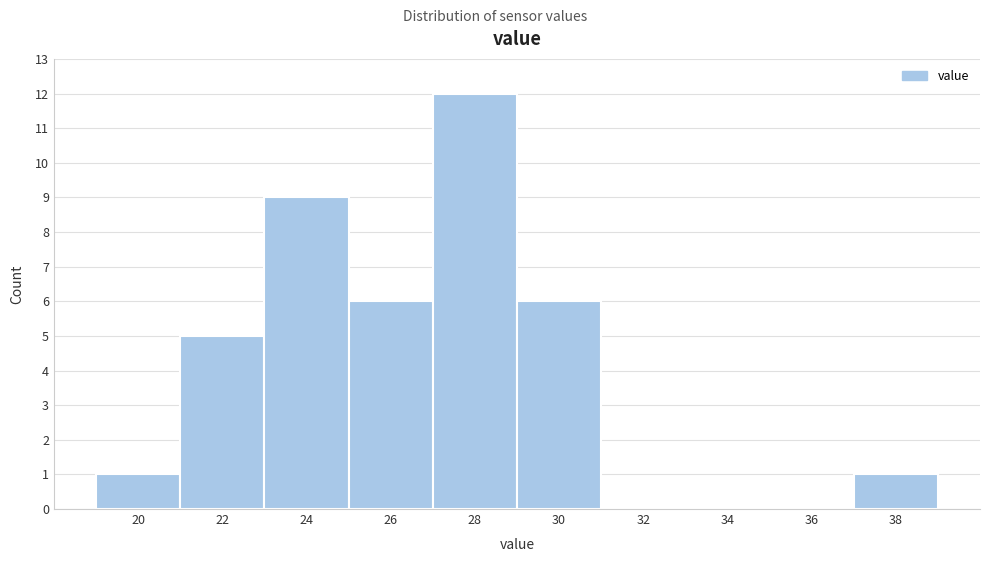

Reading left to right, extract all data points from this chart.

20=1	22=5	24=9	26=6	28=12	30=6	32=0	34=0	36=0	38=1